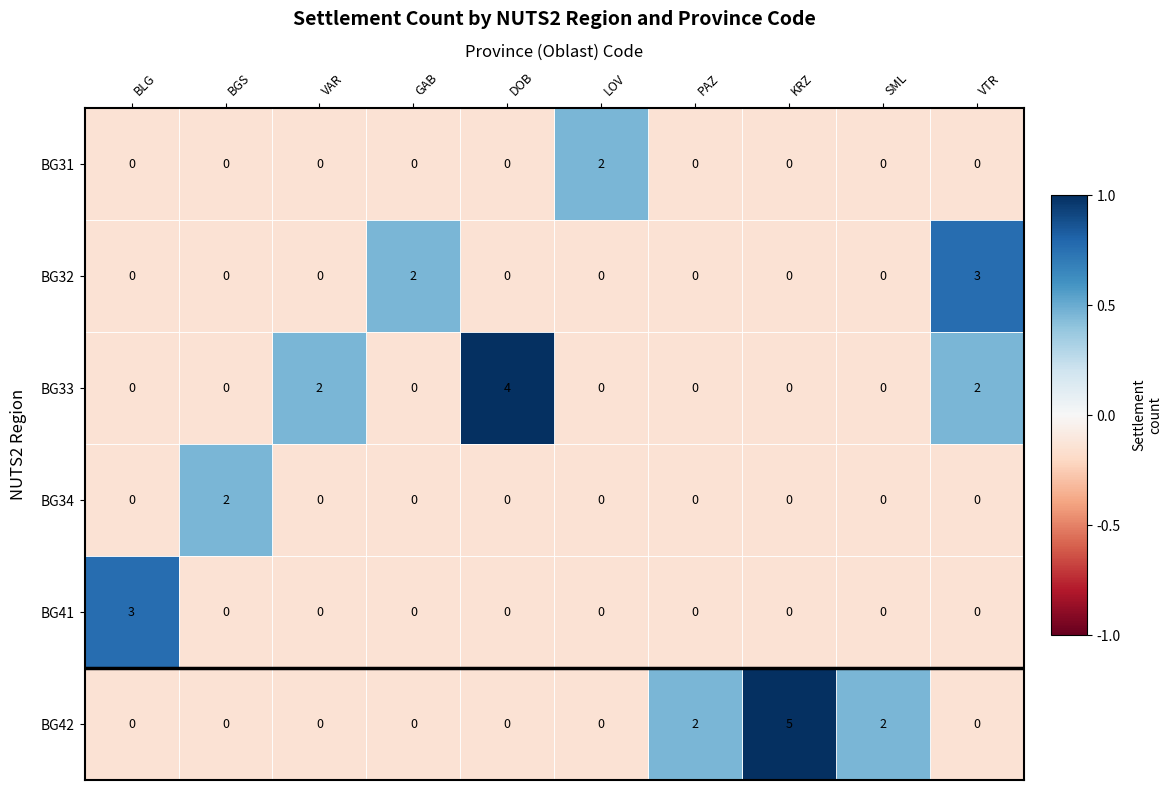

The BG32 series shows 0 at BGS. True or false?

True